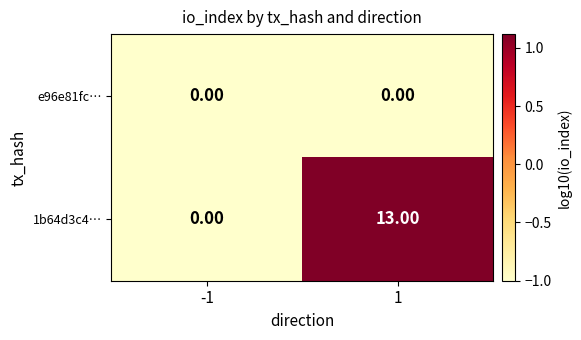

How many categories are shown in the chart?

2